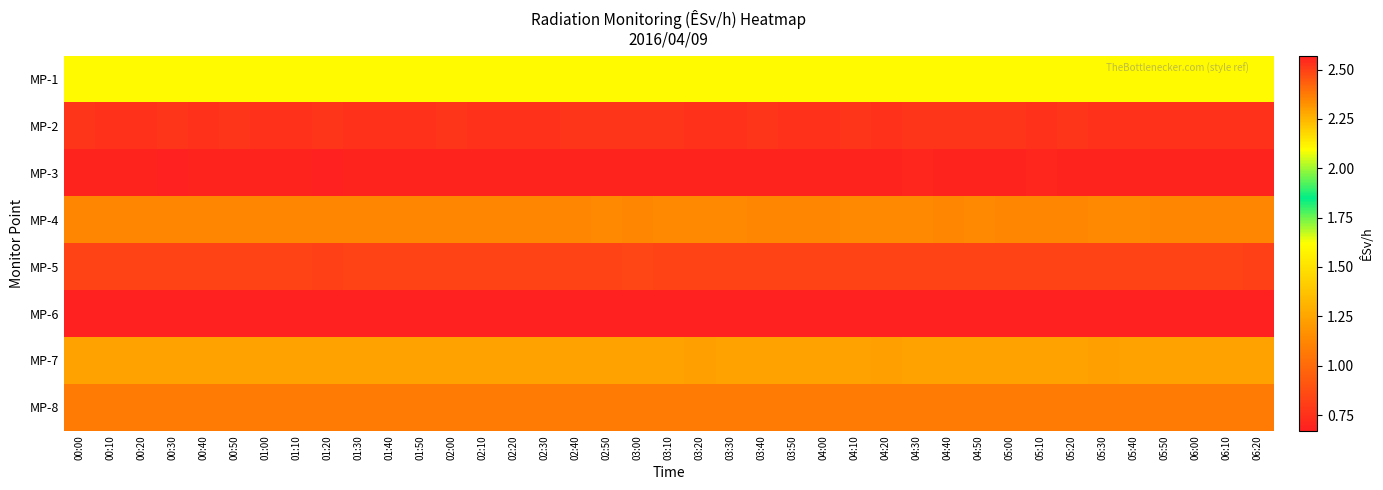

At which category does the chart reach its minimum across all series?

05:40